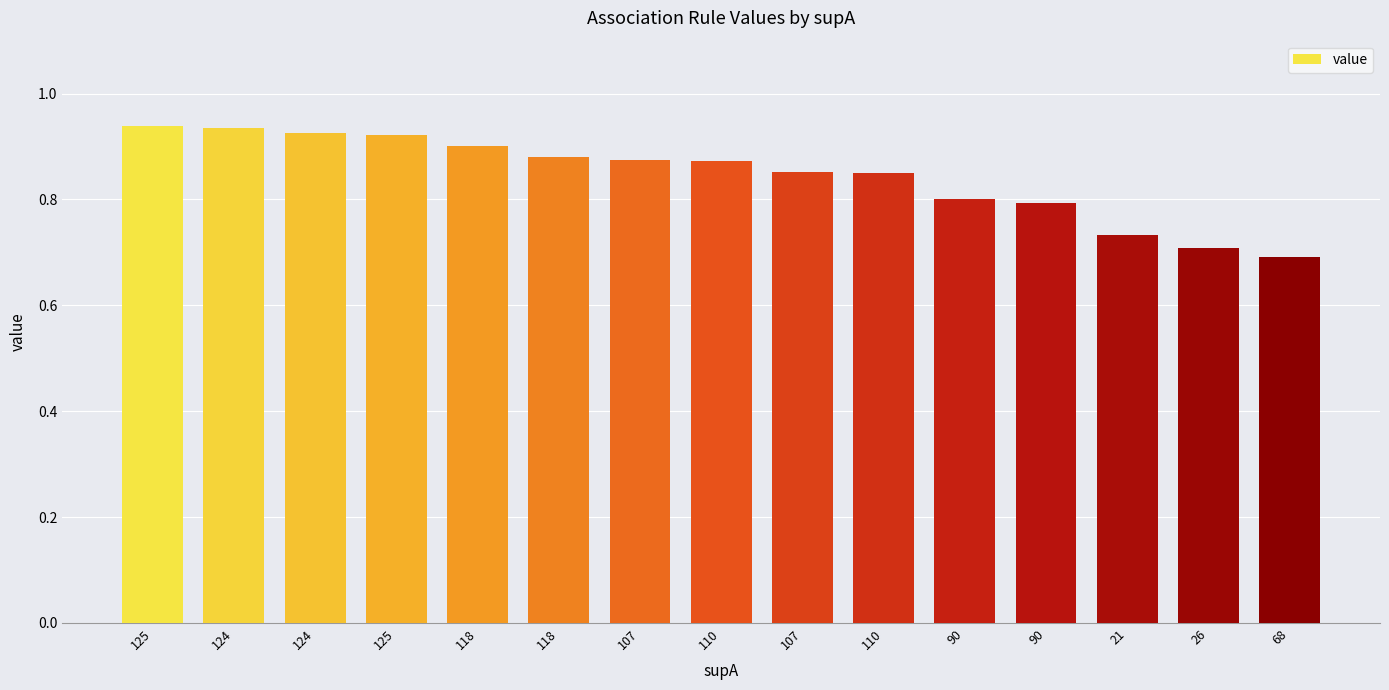

True or false: the data shows 0.9 at 124.

True